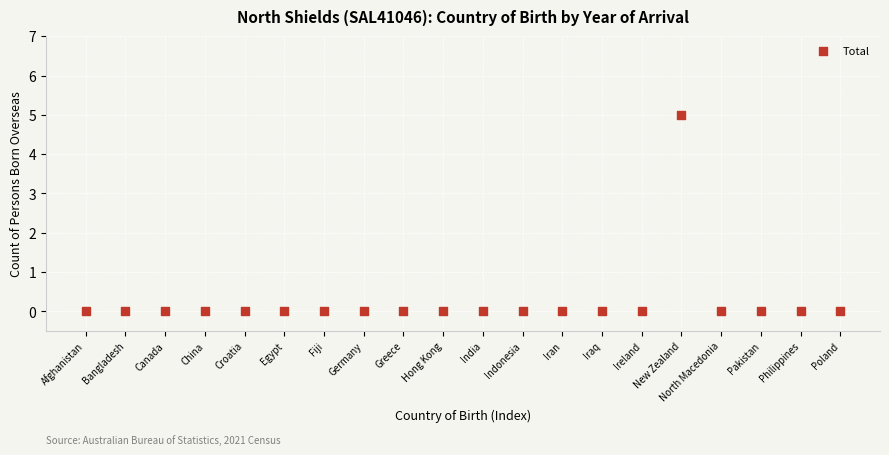

What is the range of Y values (max minus min)?

5